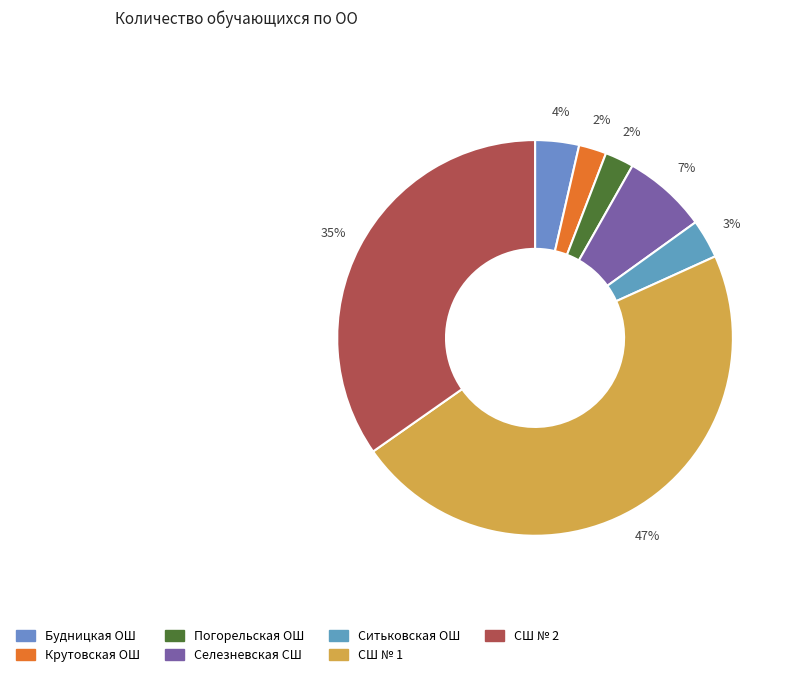

To the nearest percent, what is the average slice percentage?

14%